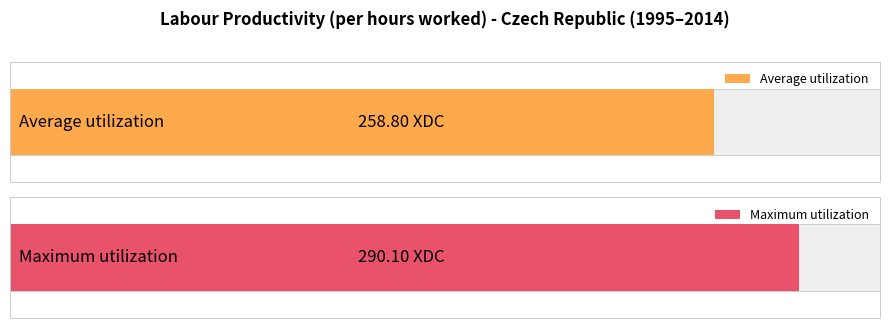

True or false: the data shows 127.0 at 2001.

False